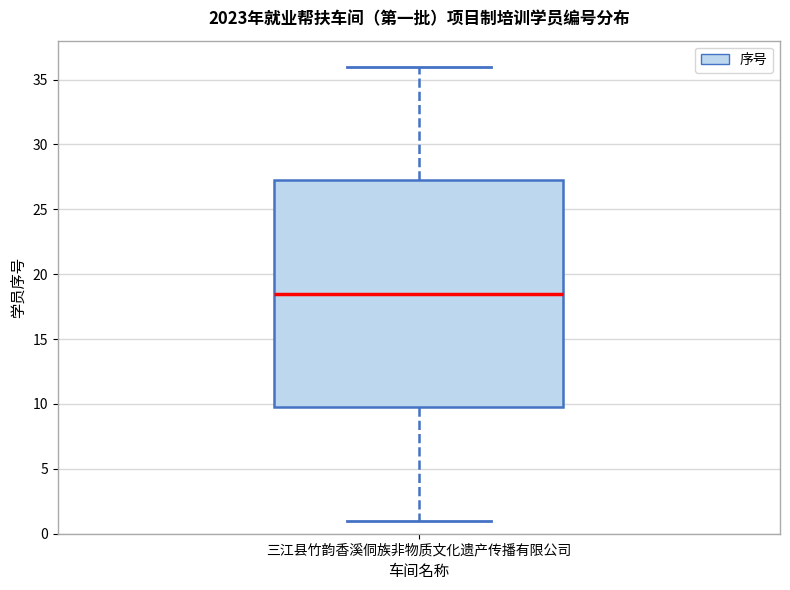

Read this box plot against the y-axis: the position of the median line, the range covered by the box, and the ends of both whiskers. The values are not printed on the chart, so give them approximately, as read against the axis.

median 18.5, box 10.0 to 27.5, whiskers 1.0 to 36.0